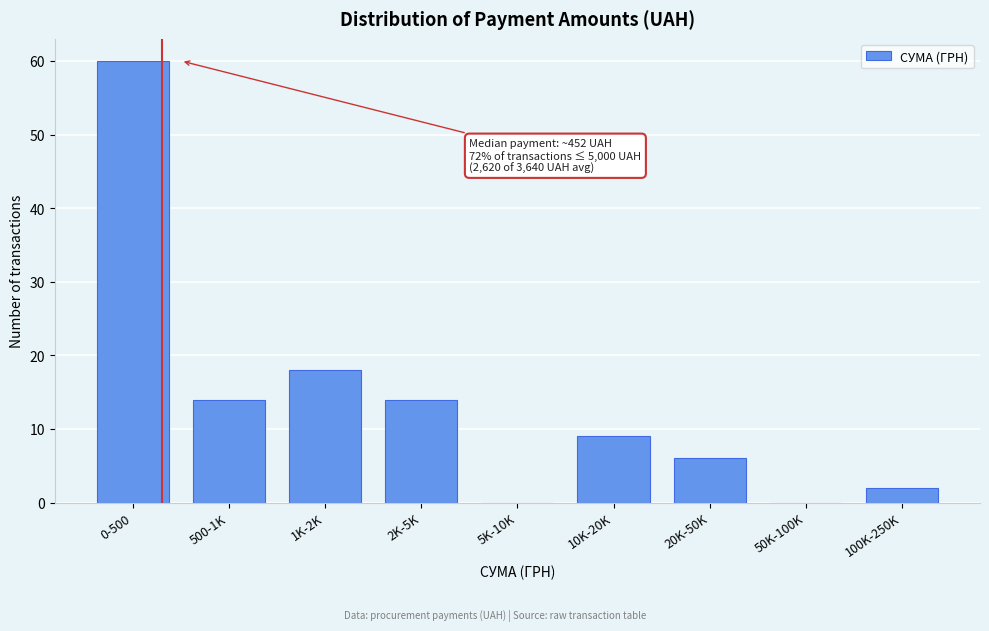

Reading left to right, what are all the values shown in this chart?

0-500=60	500-1K=14	1K-2K=18	2K-5K=14	5K-10K=0	10K-20K=9	20K-50K=6	50K-100K=0	100K-250K=2